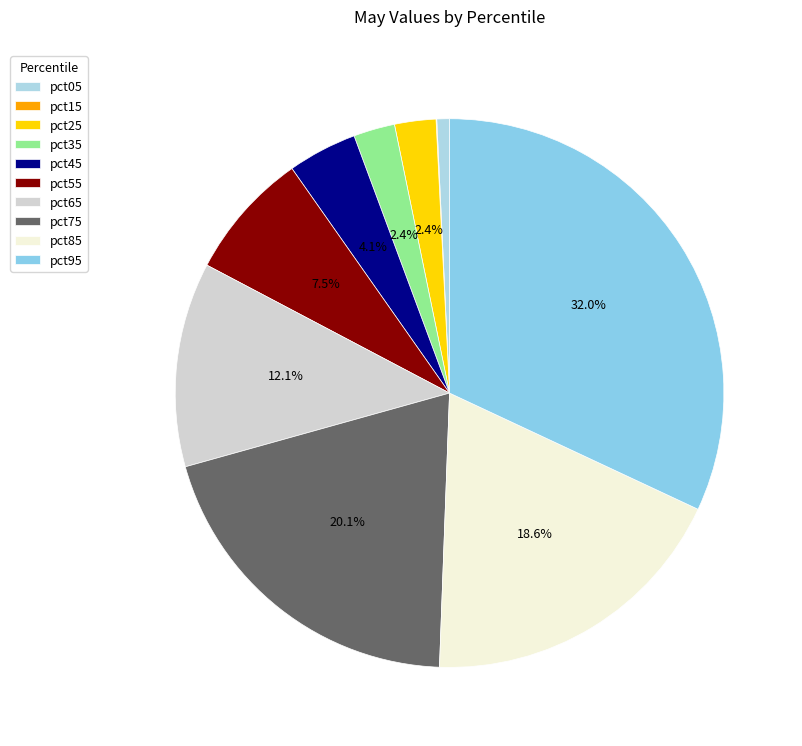

To the nearest percent, what portion does pct45 represent?

4%